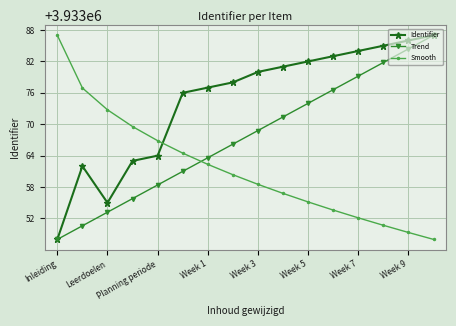

What are all the series names shown in the legend?

Identifier, Trend, Smooth